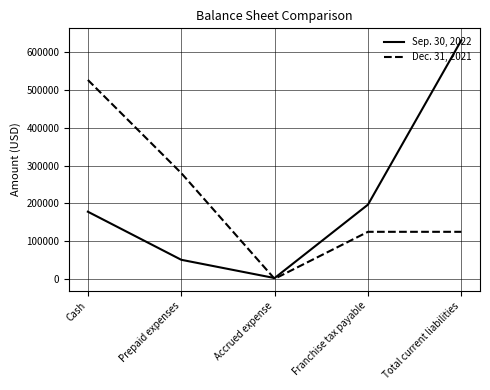

At Prepaid expenses, list the series in order from largest to smallest.

Dec. 31, 2021, Sep. 30, 2022